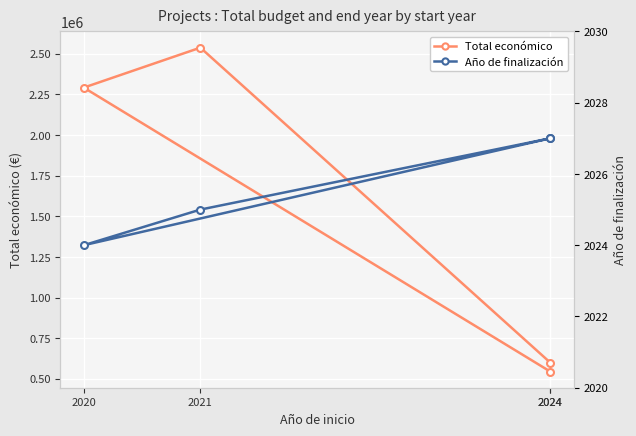

Which series has the largest total across all categories?

Total económico